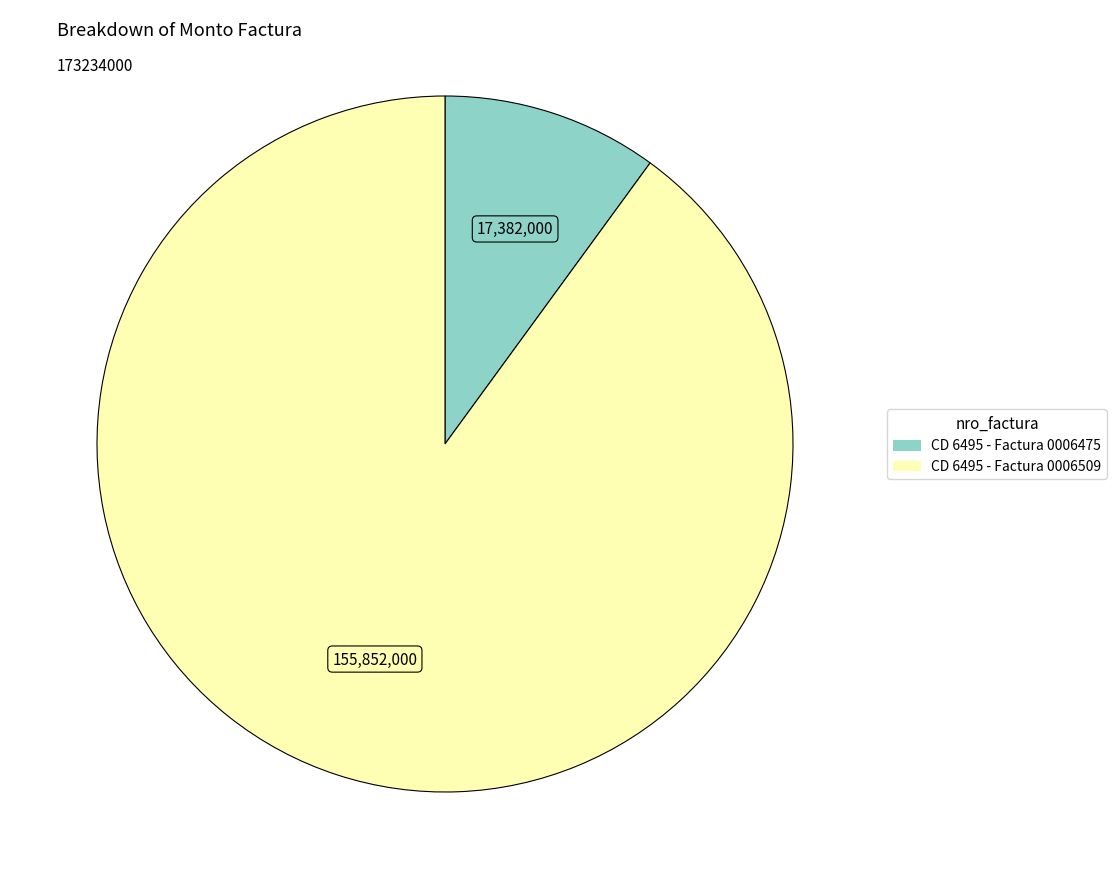

Approximately how many times larger is the value at CD 6495 - Factura 0006475 compared to CD 6495 - Factura 0006509?

0.1